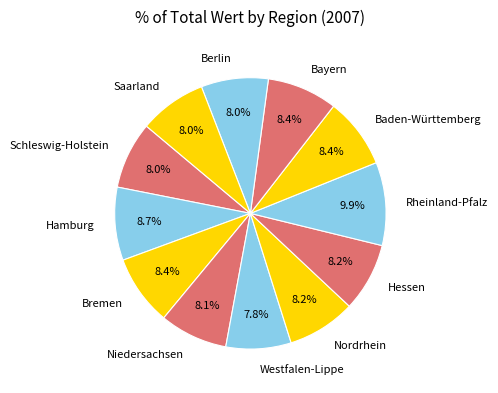

What is the largest slice in the pie chart?

Rheinland-Pfalz